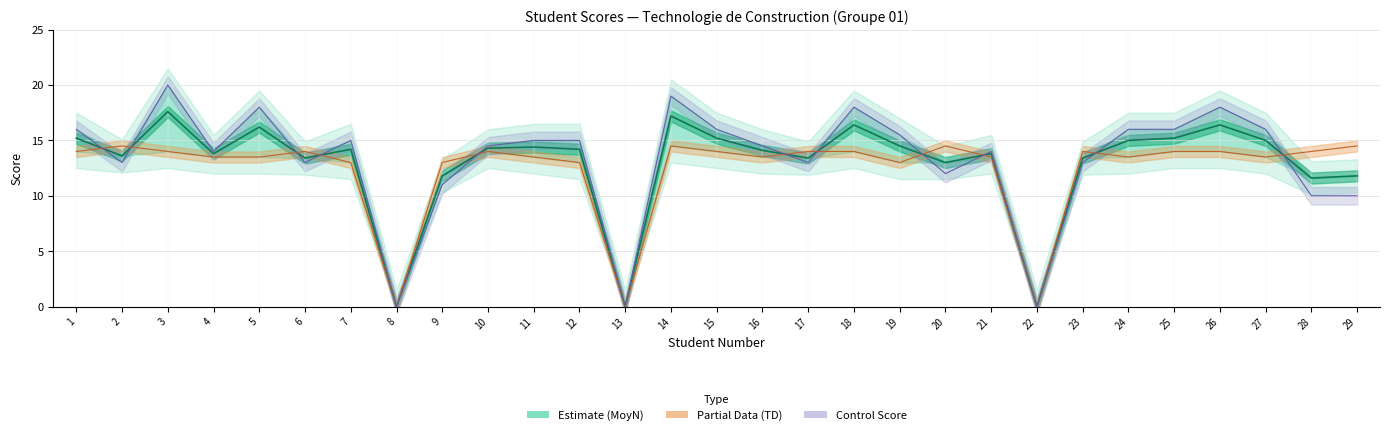

At which category is the sum across all series the highest?

3